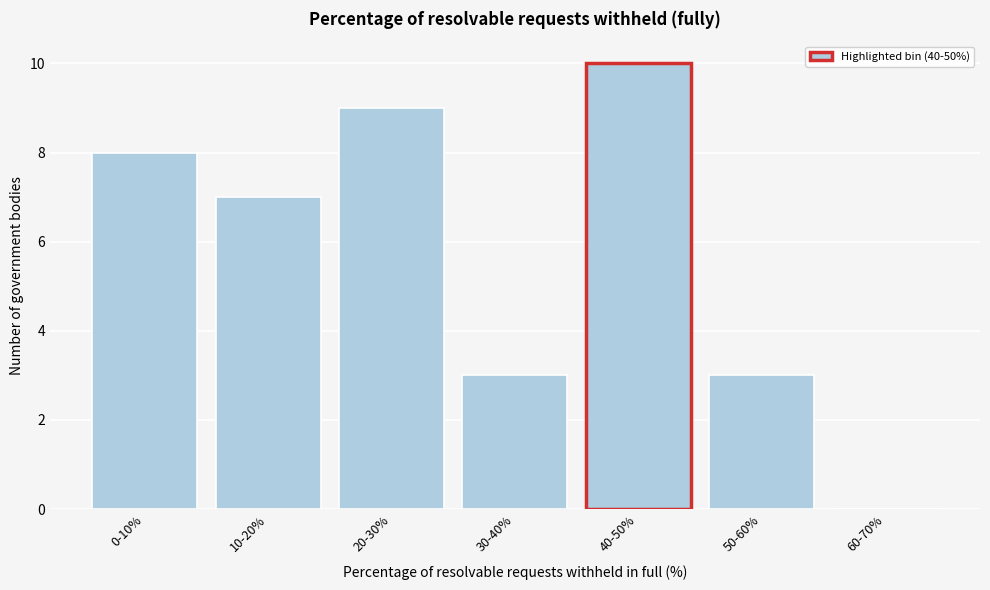

Reading right to left, list all the values displayed in this chart.

60-70%=0	50-60%=3	40-50%=10	30-40%=3	20-30%=9	10-20%=7	0-10%=8